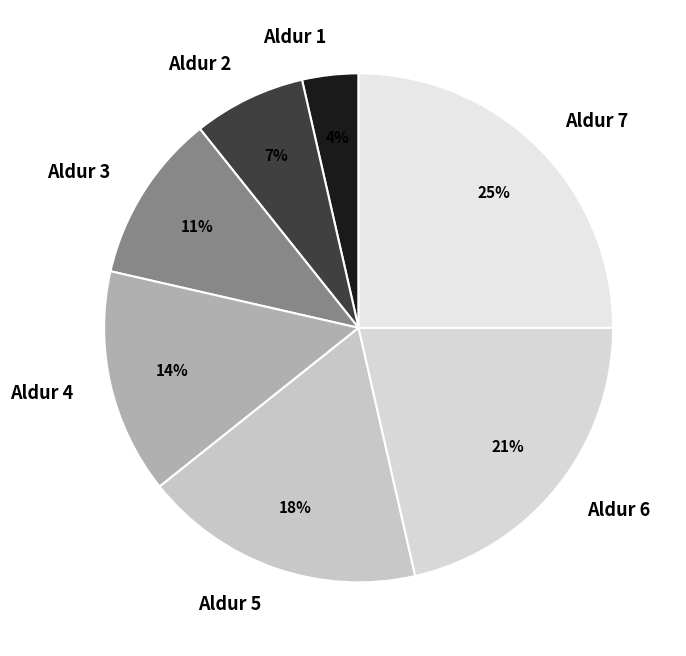

How many slices are in this pie chart?

7